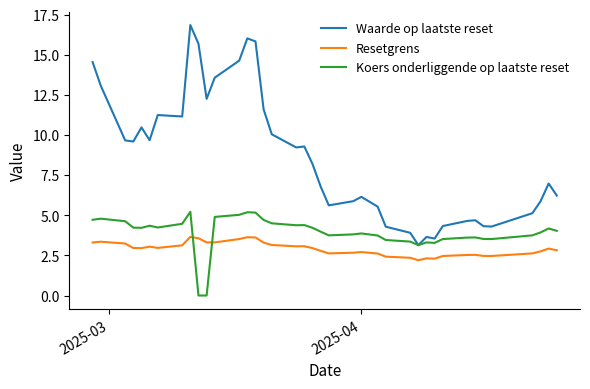

True or false: Waarde op laatste reset and Resetgrens intersect in this chart.

False